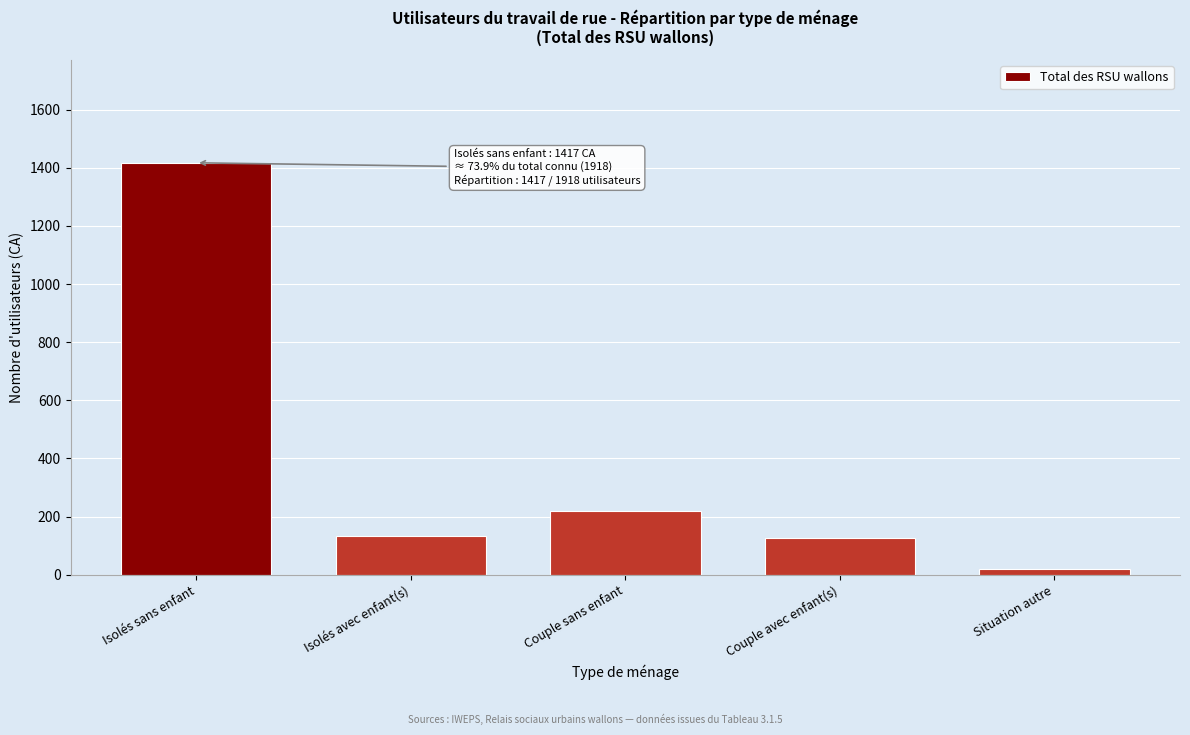

Reading right to left, extract all data points from this chart.

Situation autre=21	Couple avec enfant(s)=127	Couple sans enfant=218	Isolés avec enfant(s)=135	Isolés sans enfant=1417